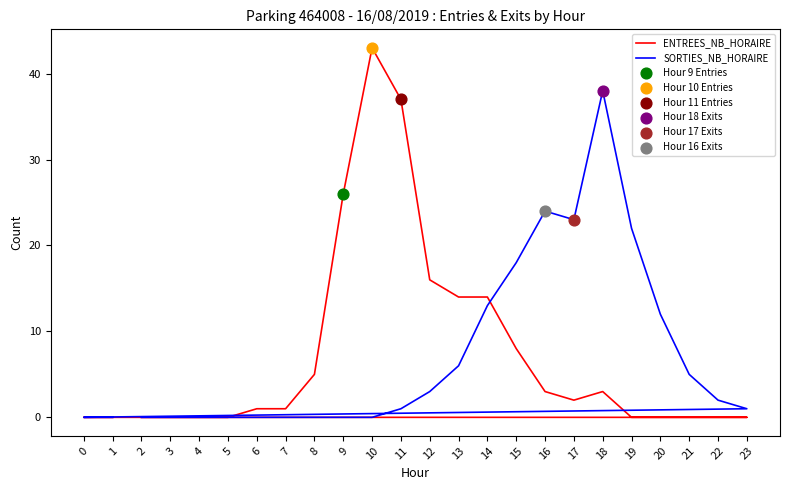

What are all the series names shown in the legend?

ENTREES_NB_HORAIRE, SORTIES_NB_HORAIRE